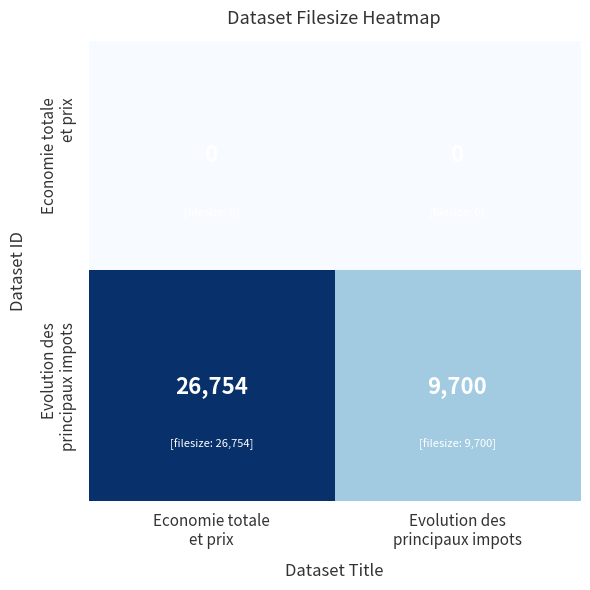

What is the maximum value shown in the chart?

26754